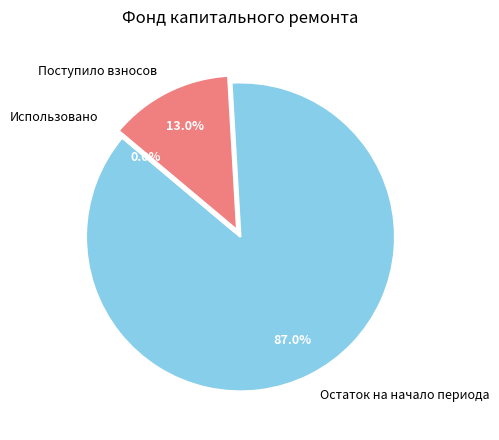

What percentage is the Остаток на начало периода slice, to the nearest percent?

87%